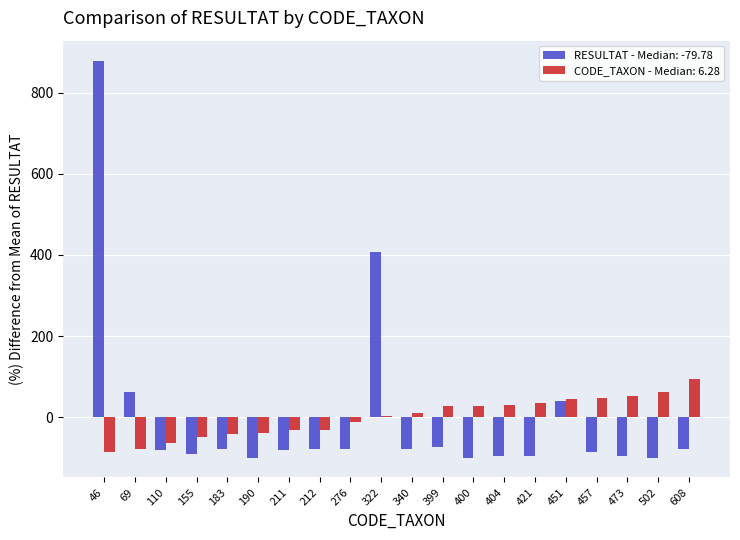

Between 190 and 211, which series saw the biggest shift?

RESULTAT - Median: -79.78